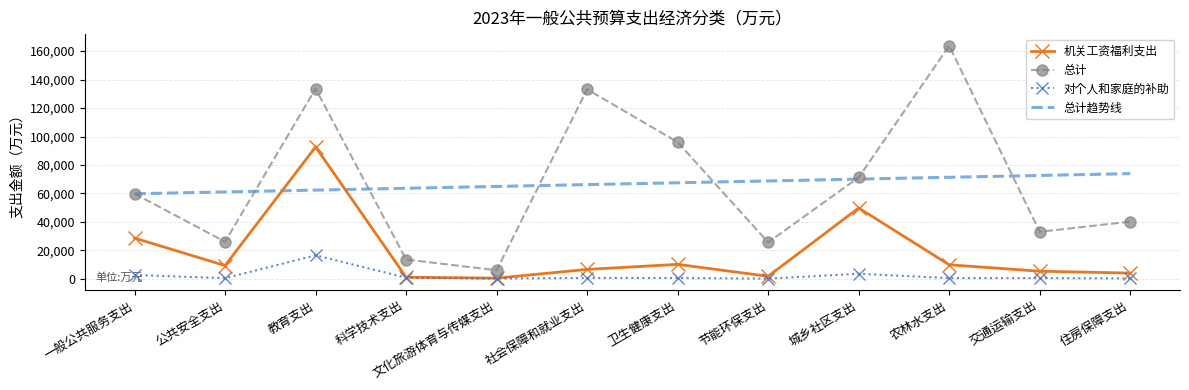

At which category is the sum across all series the highest?

教育支出